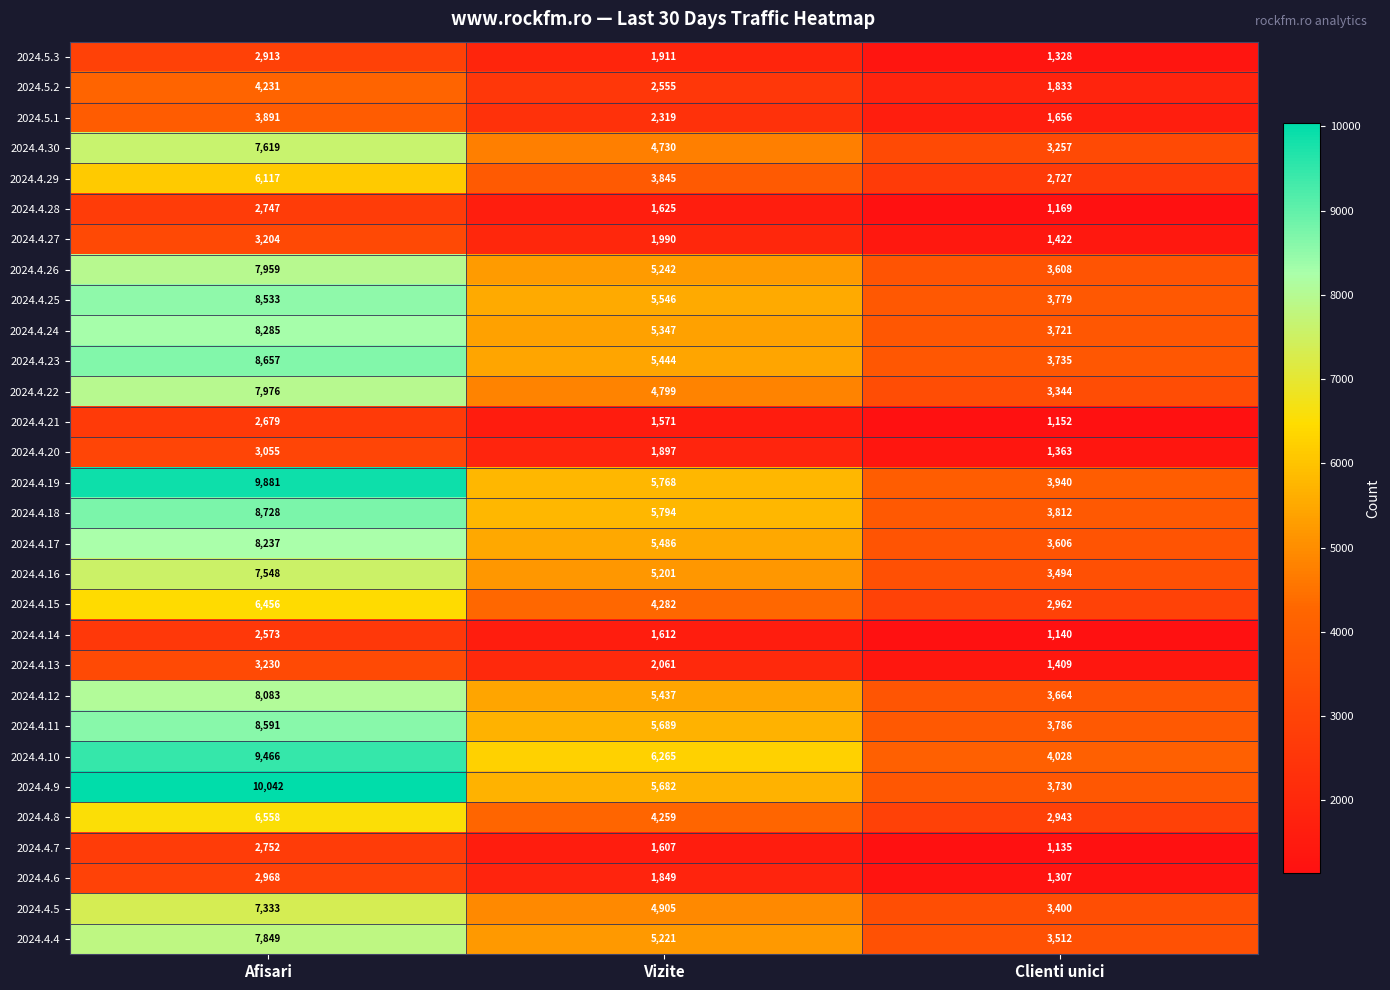

Between Afisari and Clienti unici, which series saw the biggest shift?

2024.4.9